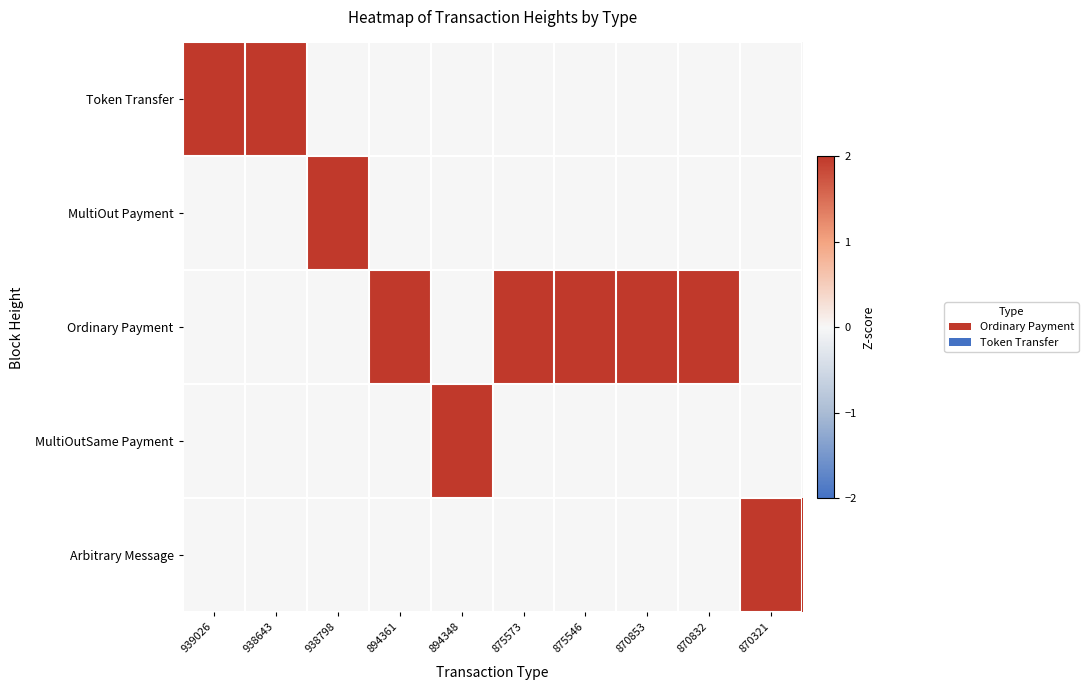

Which has a higher value, 875573 or 875546?

875573